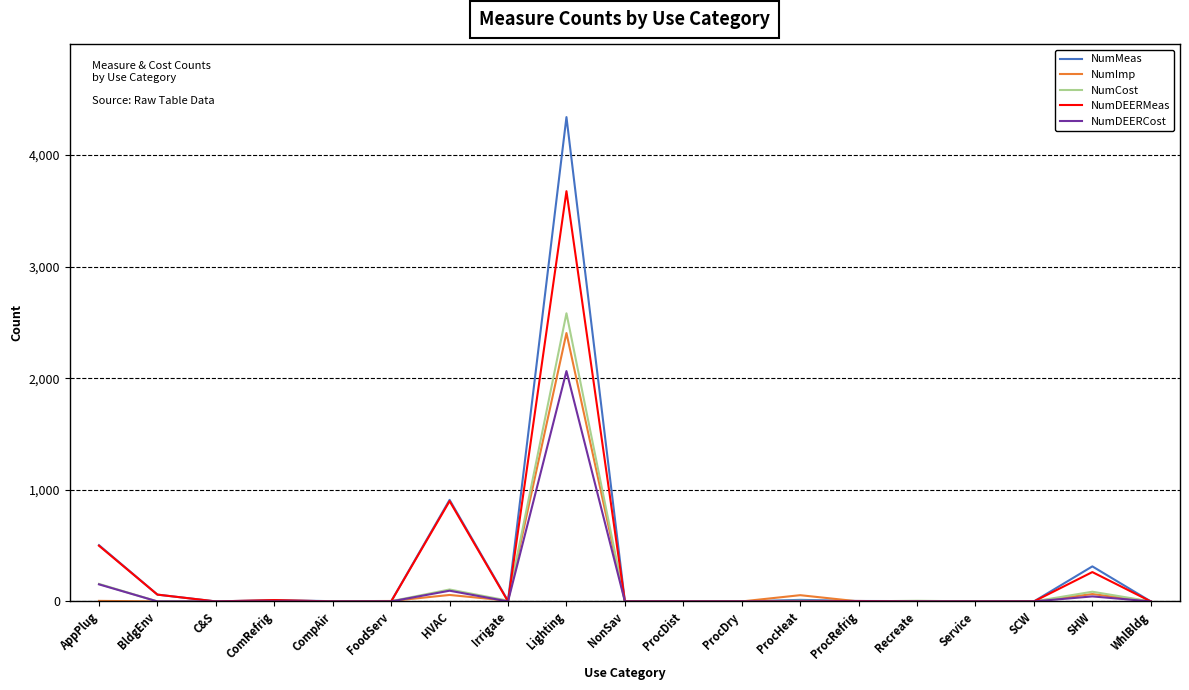

What is the difference between the second highest and second lowest values in the NumCost series?

157